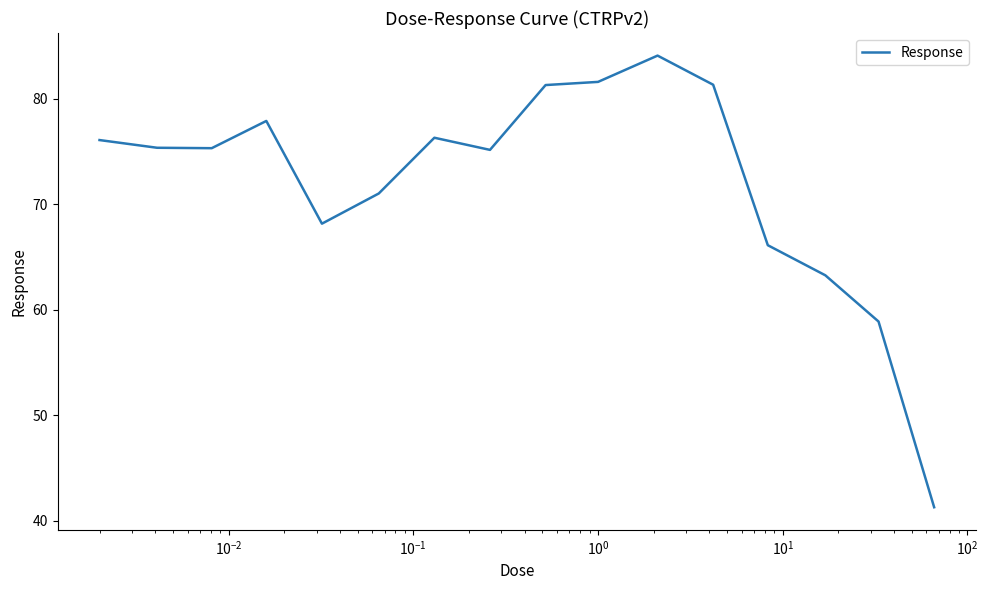

Does the chart have visible grid lines?

No